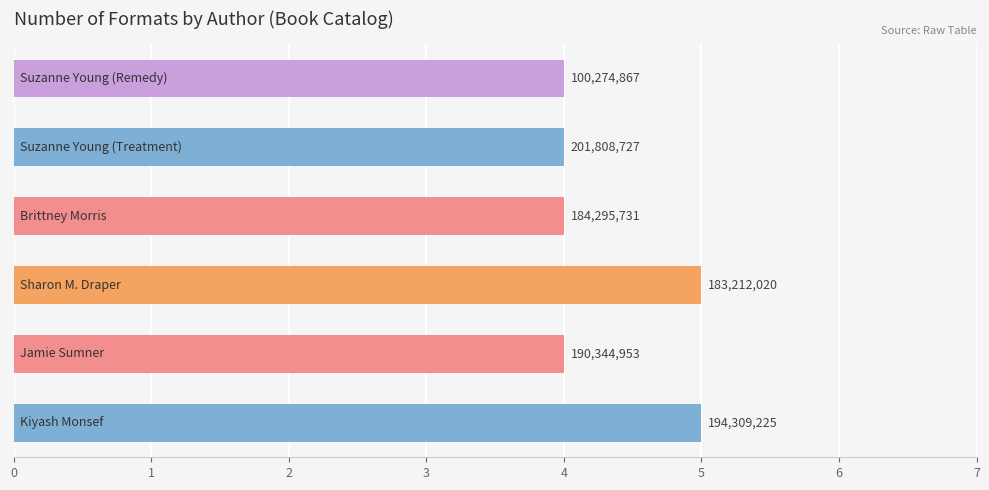

Are the bars horizontal?

Yes